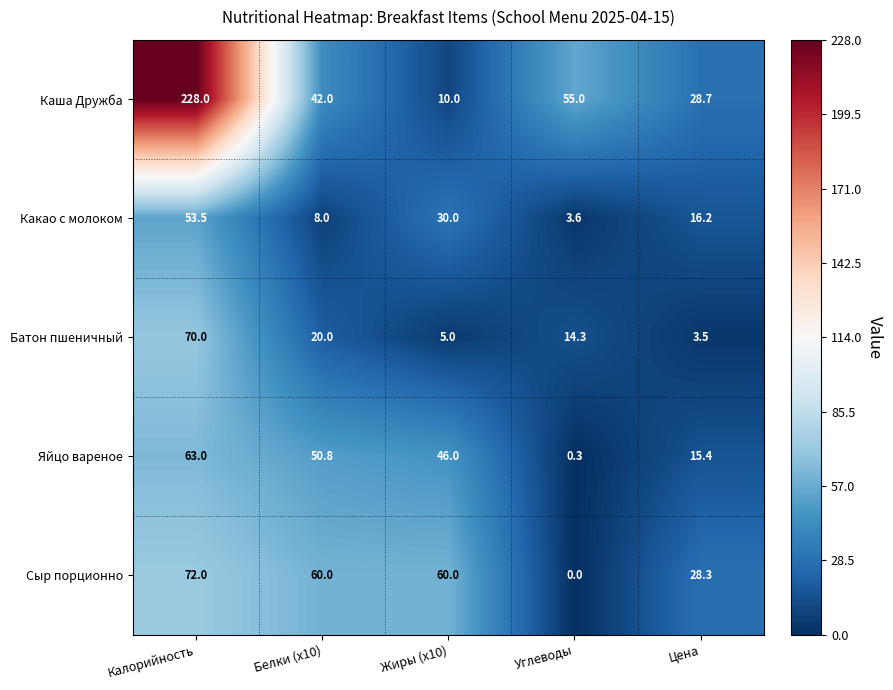

Is it true that Сыр порционно equals 0.0 at Углеводы?

True